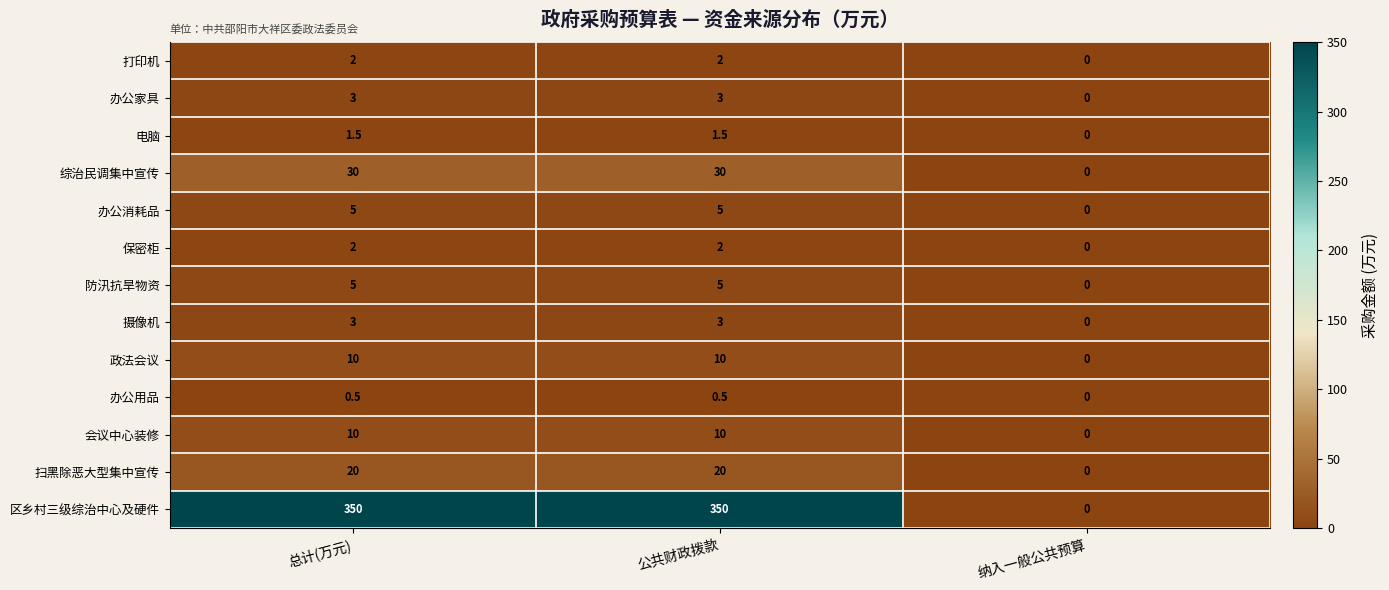

Which series has the widest spread of values?

区乡村三级综治中心及硬件